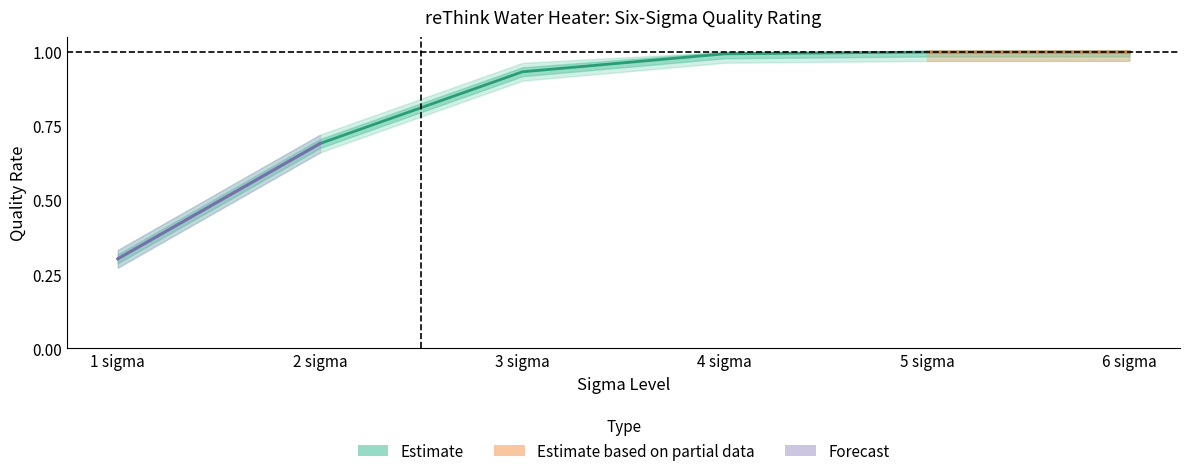

Rank the categories by value from lowest to highest.

1 sigma, 2 sigma, 3 sigma, 4 sigma, 5 sigma, 6 sigma